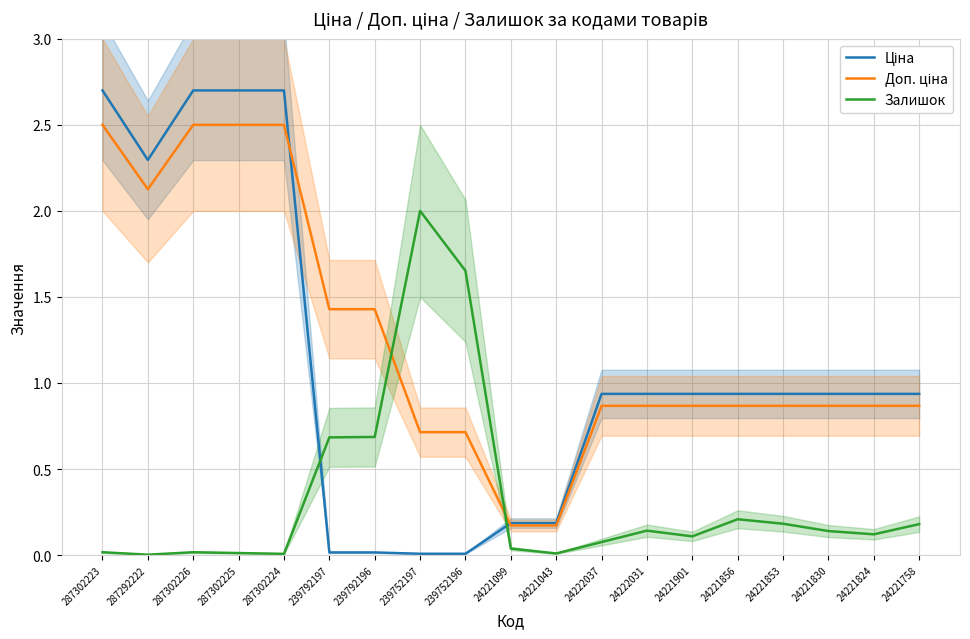

How many categories are shown in the chart?

19